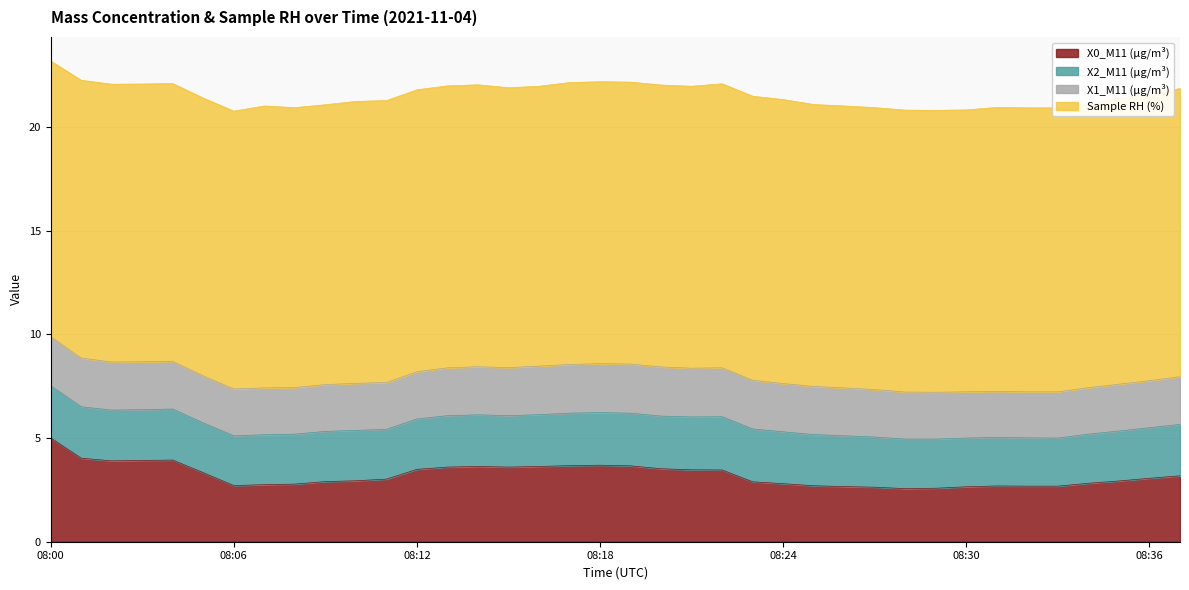

What value does the X1_M11 (μg/m³) series have at 08:19?

2.4